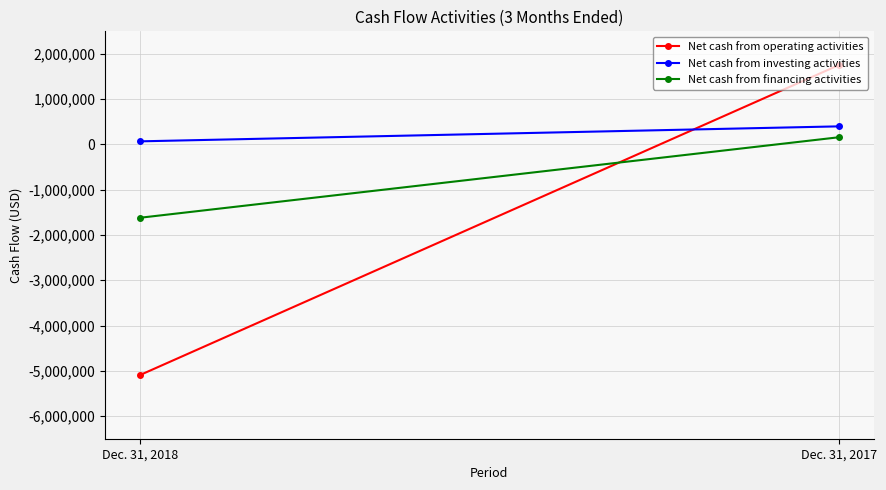

What is the difference between the Net cash from operating activities values at Dec. 31, 2017 and Dec. 31, 2018?

6847469